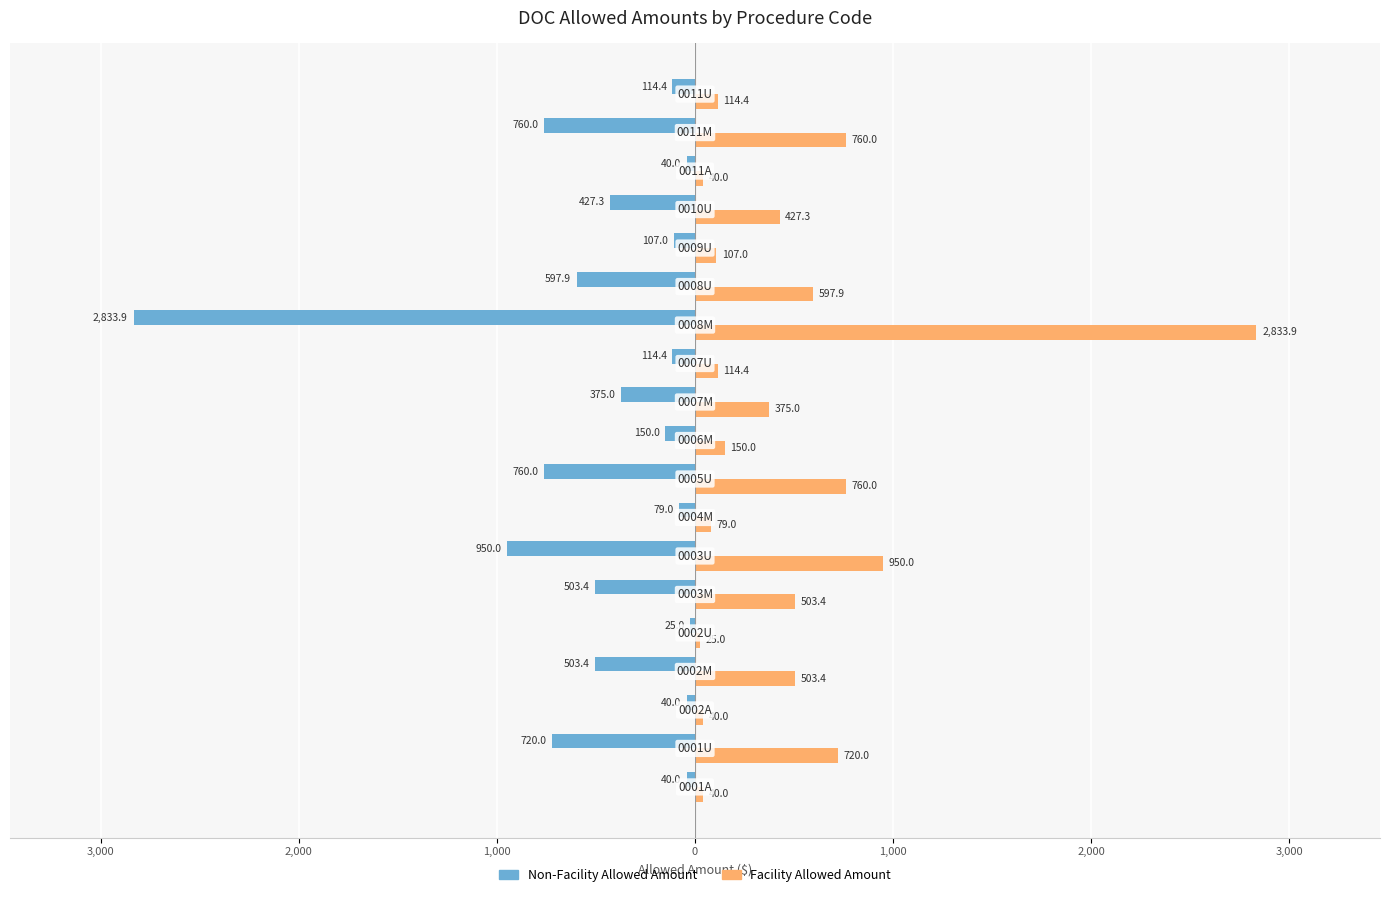

What are all the series names shown in the legend?

Non-Facility Allowed Amount, Facility Allowed Amount